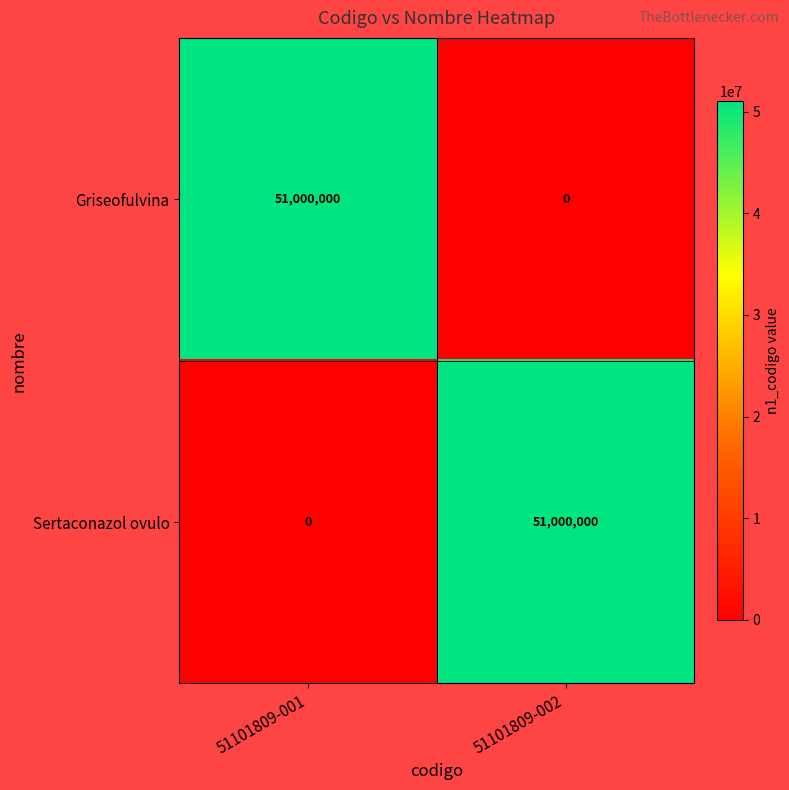

Reading left to right, what are all the values shown in this chart?

Griseofulvina: 51000000	0
Sertaconazol ovulo: 0	51000000